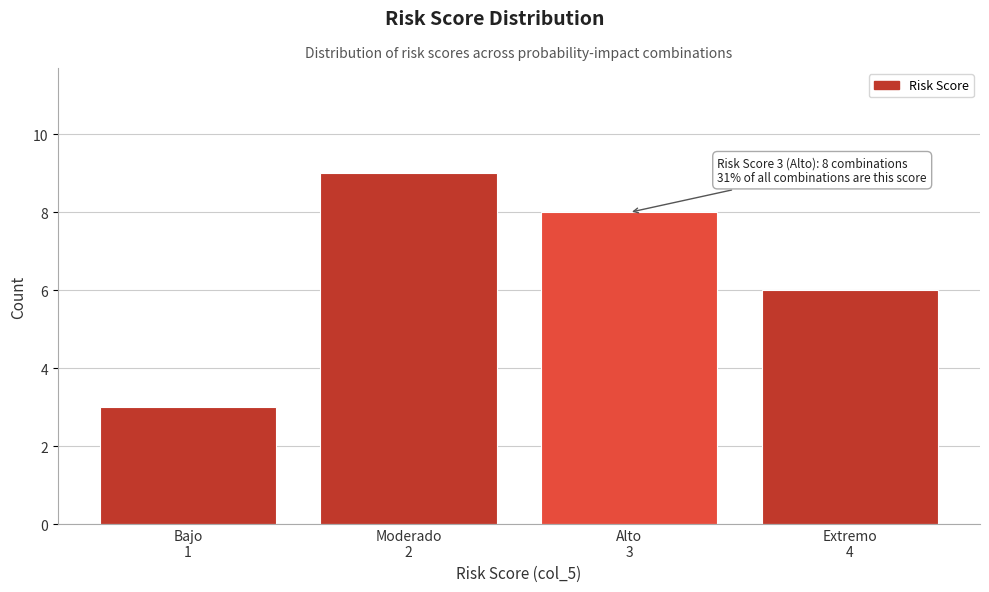

Reading left to right, extract all data points from this chart.

3	9	8	6